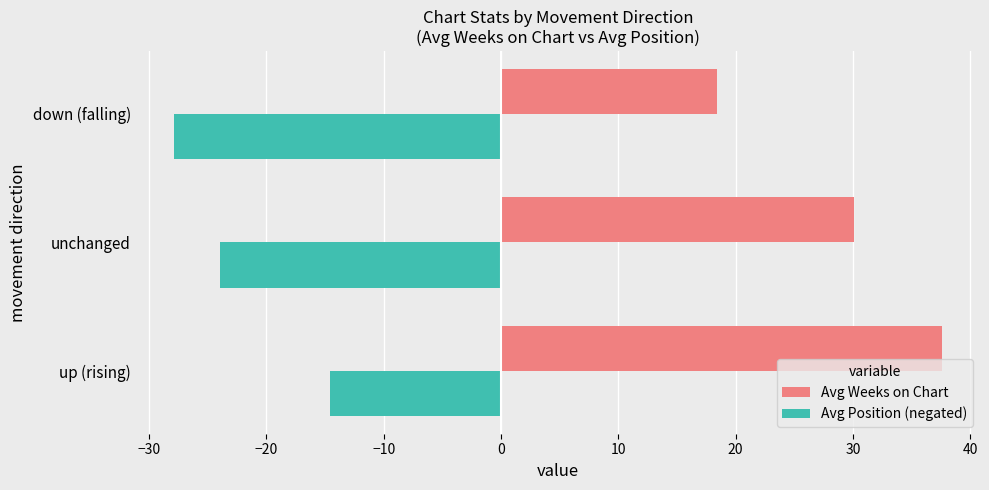

Is it true that Avg Weeks on Chart equals 37.6 at up (rising)?

True